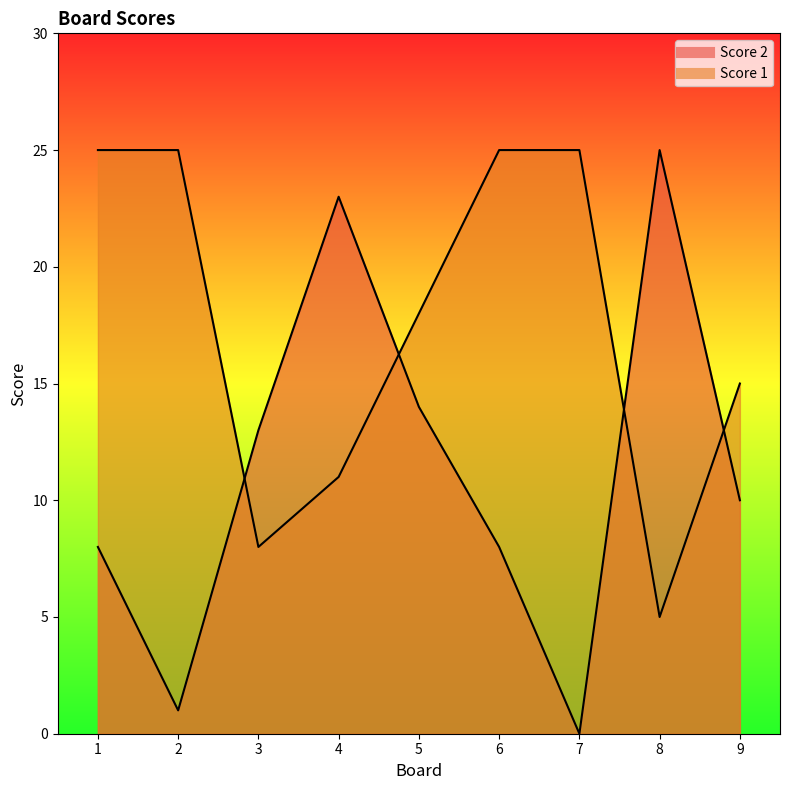

True or false: Score 1 has more than 0 points higher than both neighbors.

False